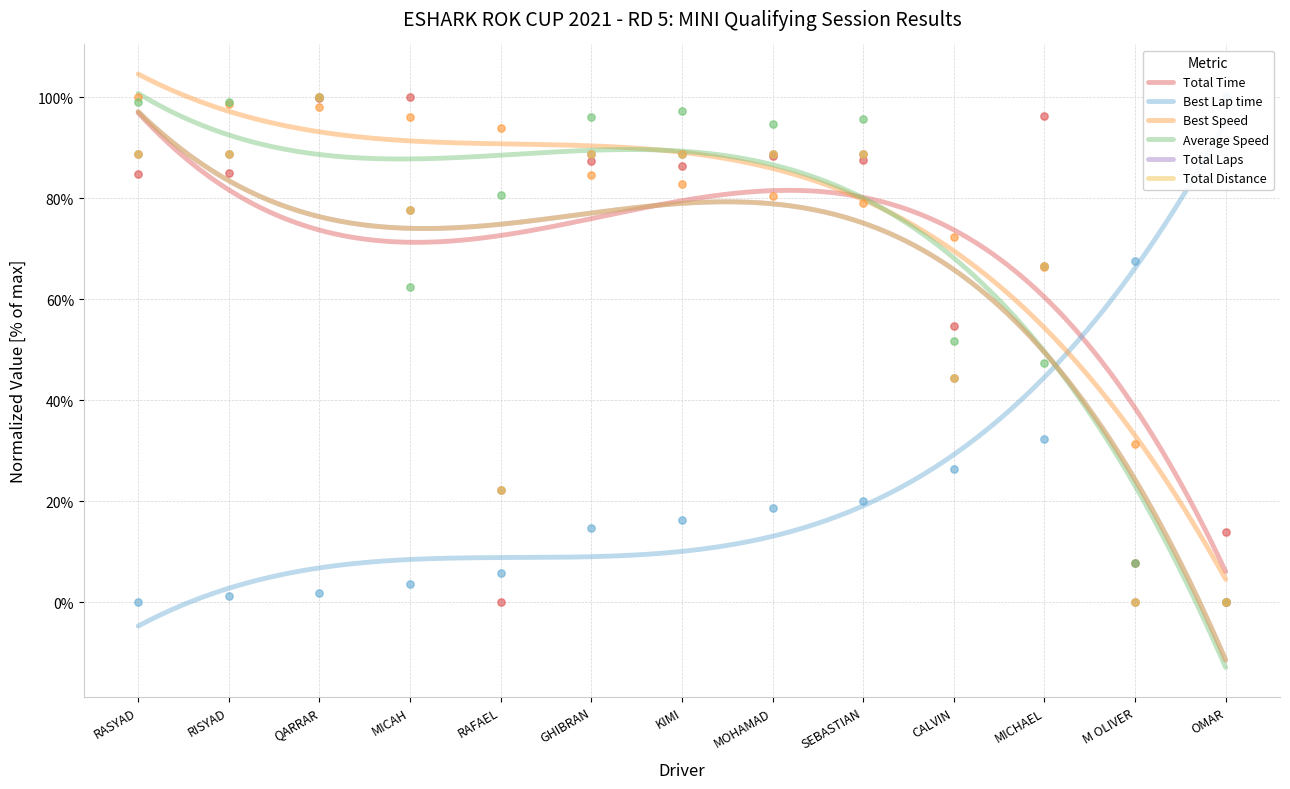

At which category is the sum across all series the highest?

QARRAR